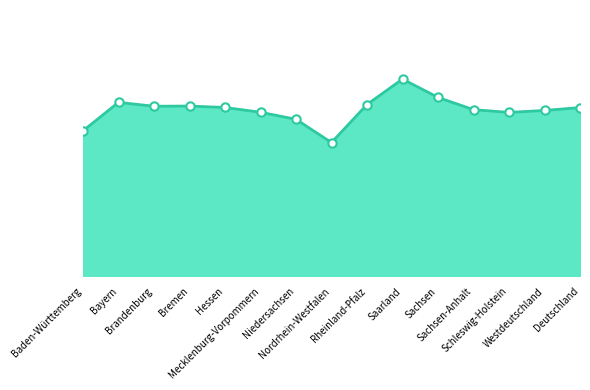

How many points are higher than both their immediate neighbors (excluding endpoints)?

3